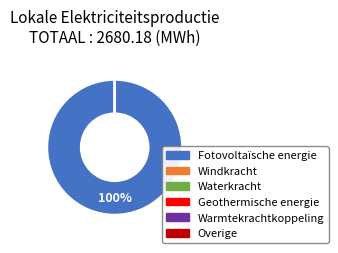

Rank the categories by value from lowest to highest.

Windkracht, Waterkracht, Geothermische energie, Warmtekrachtkoppeling, Overige, Fotovoltaïsche energie